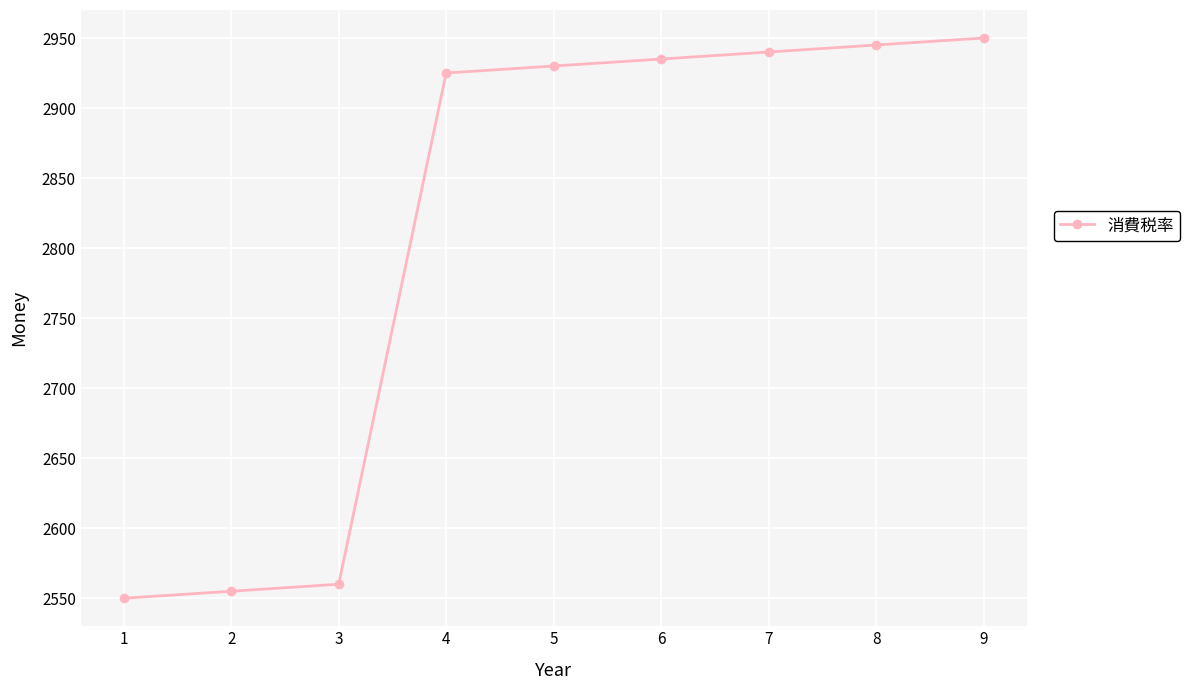

Reading left to right, list all the values displayed in this chart.

2550	2555	2560	2925	2930	2935	2940	2945	2950